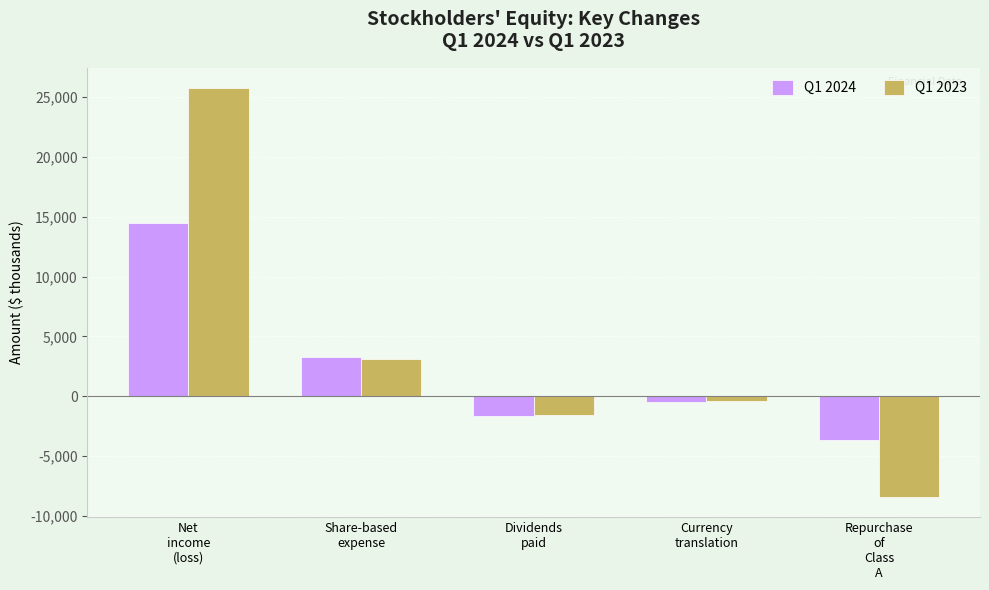

Is the value of Q1 2024 at Share-based
expense greater than the value of Q1 2023 at Net
income
(loss)?

No